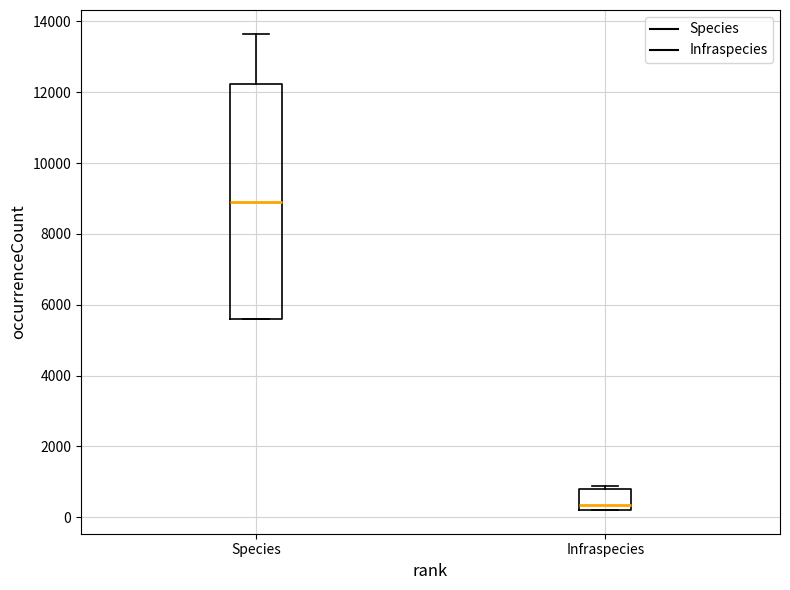

Which box has the lowest median line?

Infraspecies